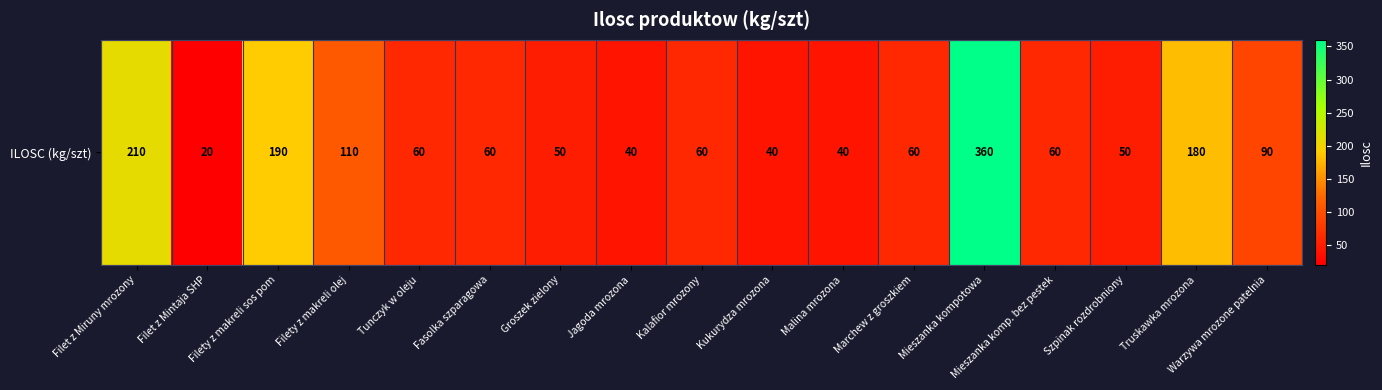

Is it true that the value at Marchew z groszkiem is 60?

True